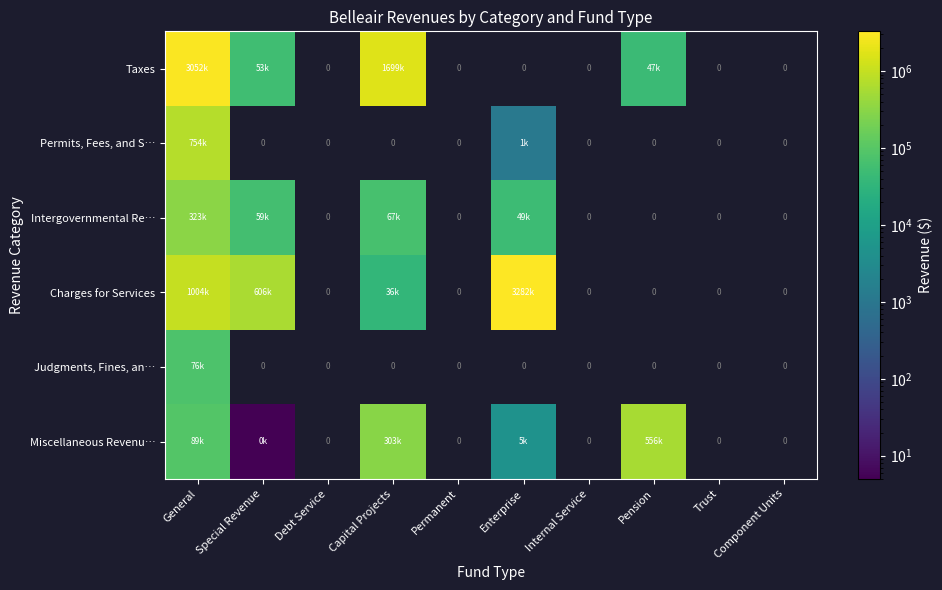

What is the maximum value for Permits, Fees, and S…?

754365.0